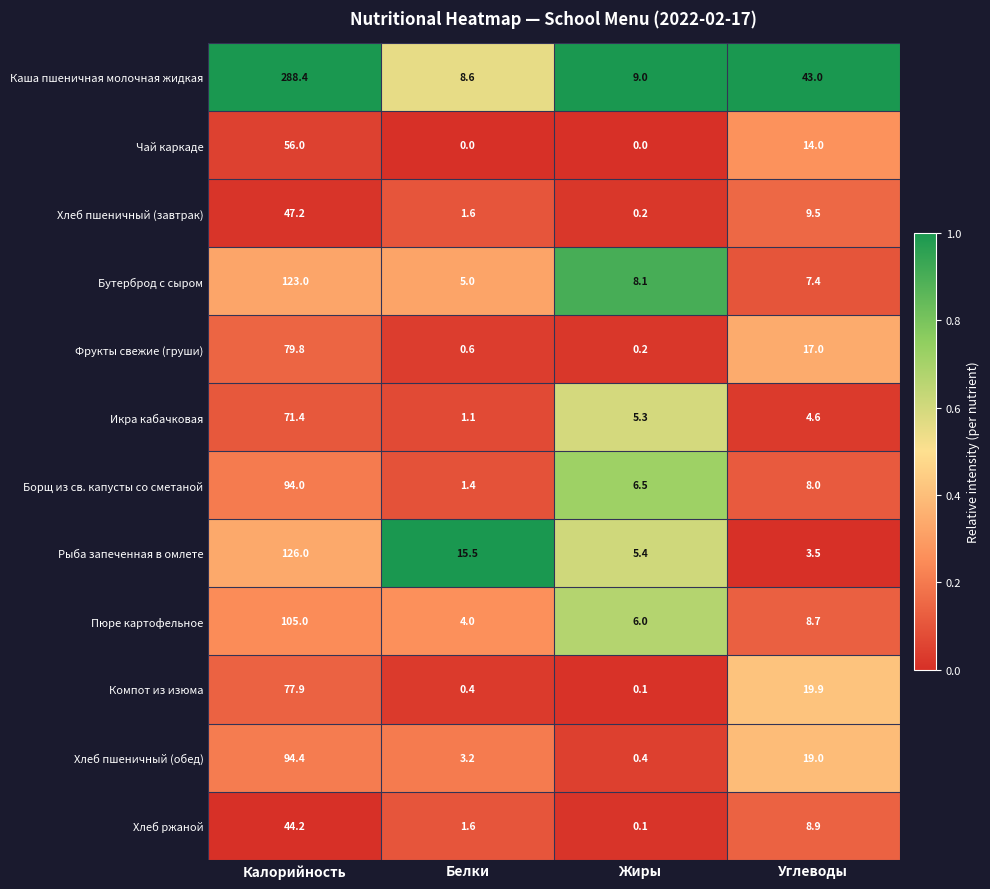

At which label is Хлеб ржаной closest to 22?

Углеводы